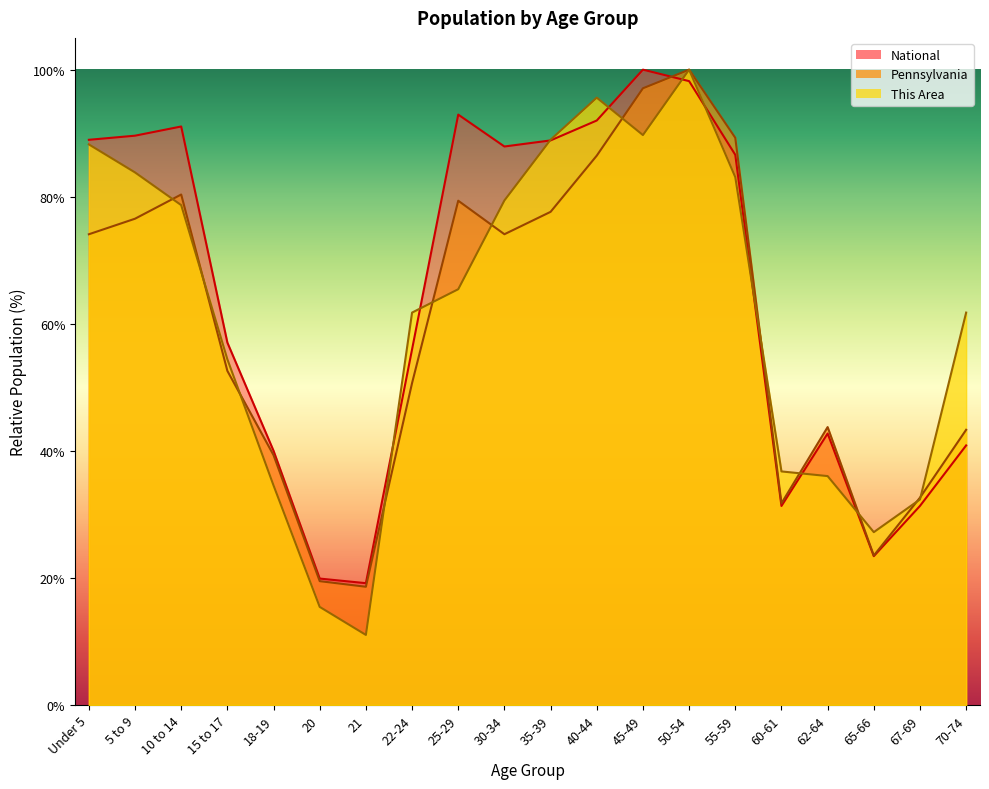

Reading left to right, extract all data points from this chart.

This Area: Under 5=88.2	5 to 9=83.8	10 to 14=78.7	15 to 17=54.4	18-19=34.6	20=15.4	21=11.0	22-24=61.8	25-29=65.4	30-34=79.4	35-39=89.0	40-44=95.6	45-49=89.7	50-54=100.0	55-59=83.1	60-61=36.8	62-64=36.0	65-66=27.2	67-69=32.4	70-74=61.8
Pennsylvania: Under 5=74.1	5 to 9=76.5	10 to 14=80.3	15 to 17=52.6	18-19=39.3	20=19.5	21=18.6	22-24=50.7	25-29=79.4	30-34=74.1	35-39=77.6	40-44=86.5	45-49=97.1	50-54=100.0	55-59=89.3	60-61=31.7	62-64=43.7	65-66=23.5	67-69=32.6	70-74=43.3
National: Under 5=89.0	5 to 9=89.6	10 to 14=91.1	15 to 17=57.0	18-19=40.0	20=19.9	21=19.2	22-24=56.0	25-29=92.9	30-34=87.9	35-39=88.9	40-44=92.0	45-49=100.0	50-54=98.2	55-59=86.6	60-61=31.3	62-64=42.7	65-66=23.4	67-69=31.3	70-74=40.9